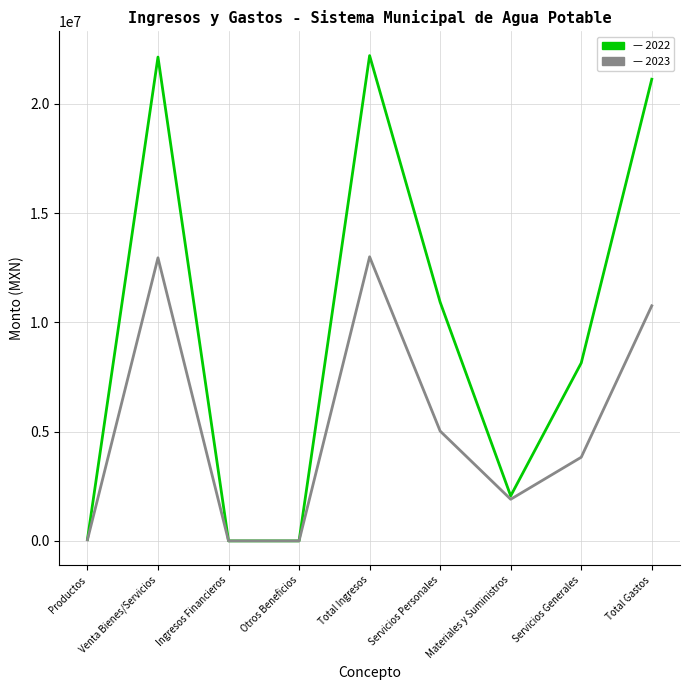

What is the greatest value displayed?

22209026.5